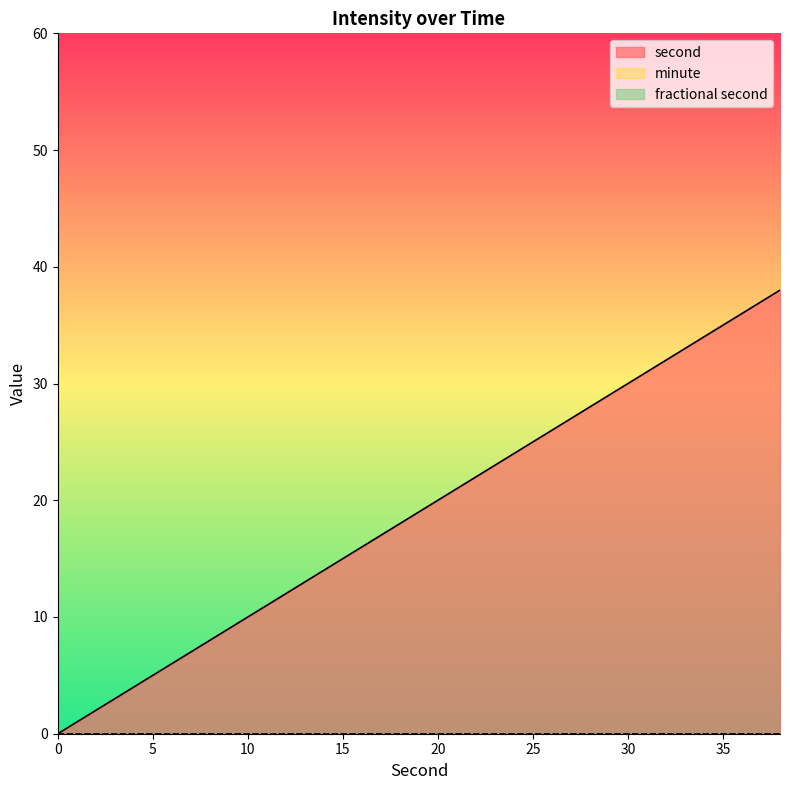

Reading left to right, list all the values displayed in this chart.

second: 0	2	4	6	8	10	12	14	16	18	20	22	24	26	28	30	32	34	36	38
minute: 0	0	0	0	0	0	0	0	0	0	0	0	0	0	0	0	0	0	0	0
fractional second: 0	0	0	0	0	0	0	0	0	0	0	0	0	0	0	0	0	0	0	0